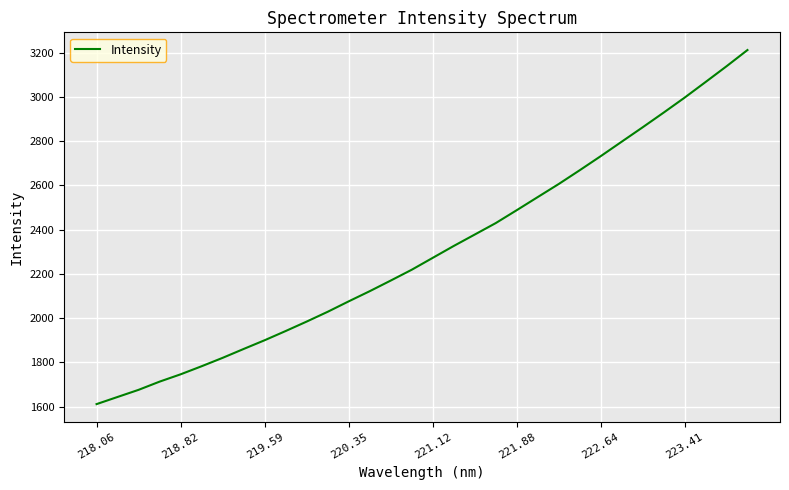

What is the minimum value shown in the chart?

1611.5